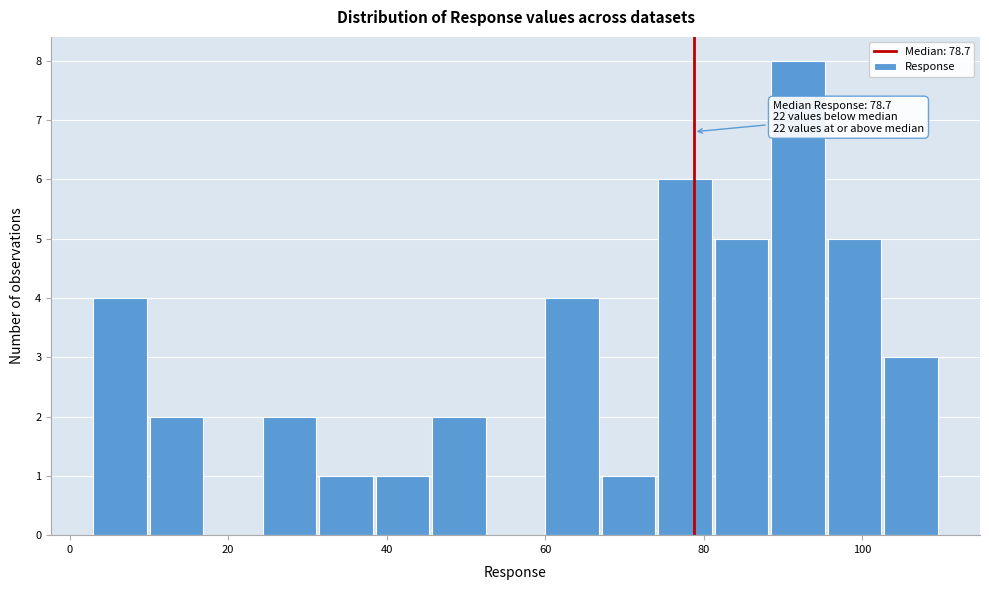

Read against the x-axis, roughly where is the centre of the tallest bar?

92